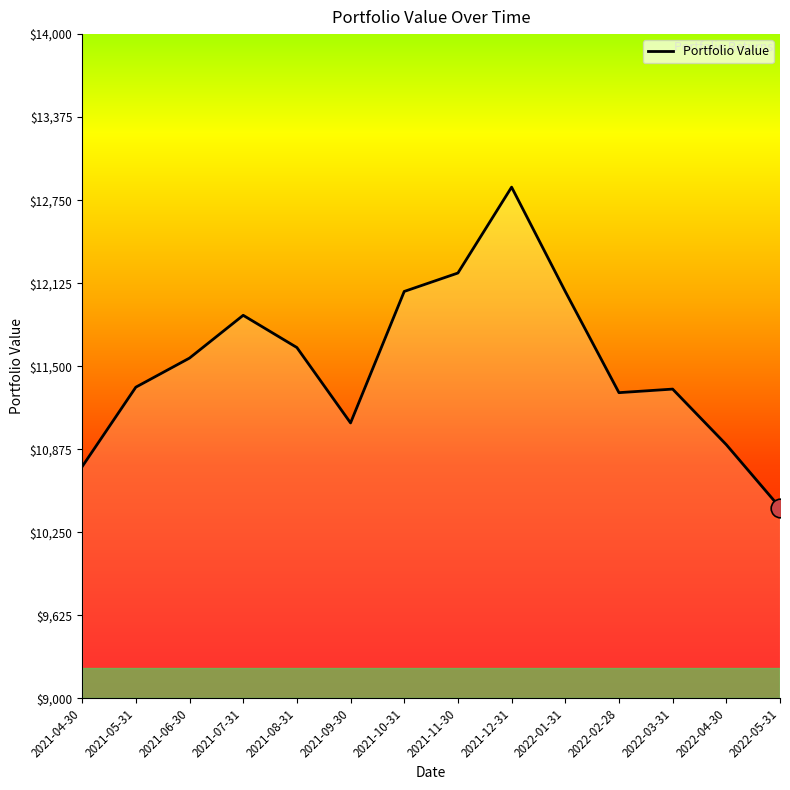

What is the change in value from 2021-11-30 to 2022-05-31?

-1765.5